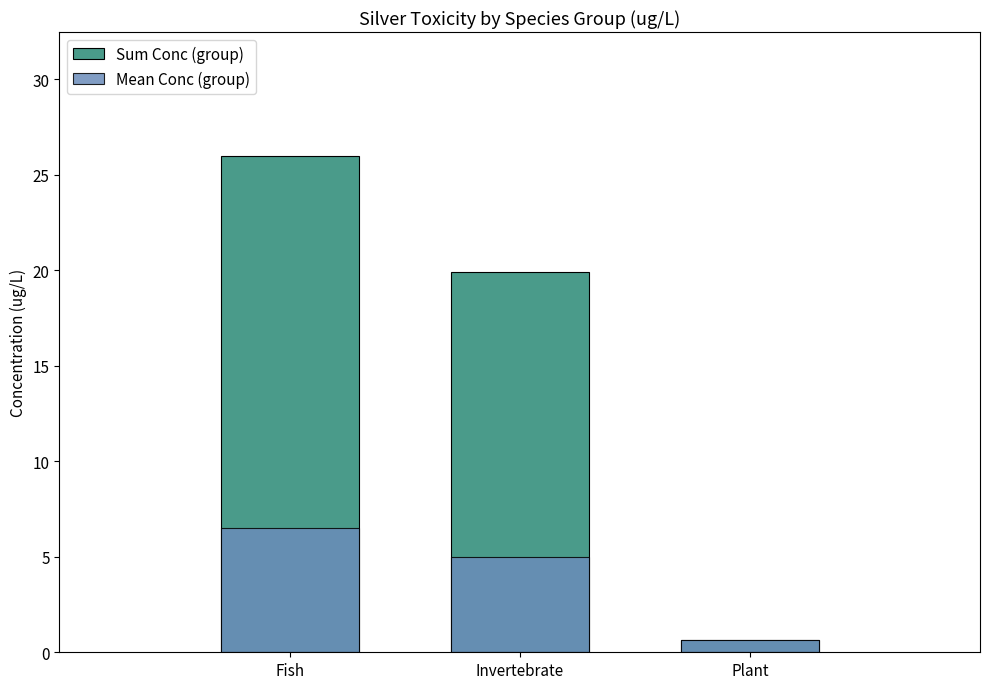

The value of Sum Conc (group) at Fish is 26.0. True or false?

True